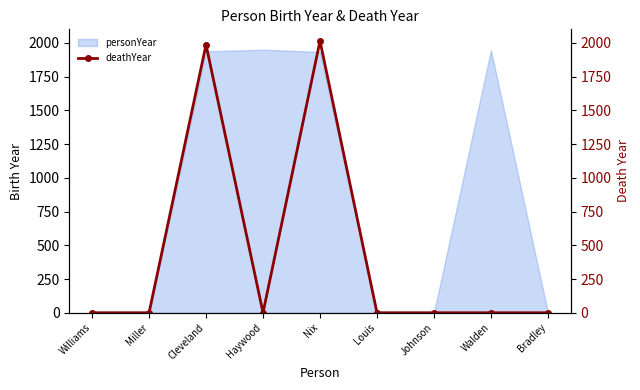

Which has a higher value, Haywood or Nix?

Nix